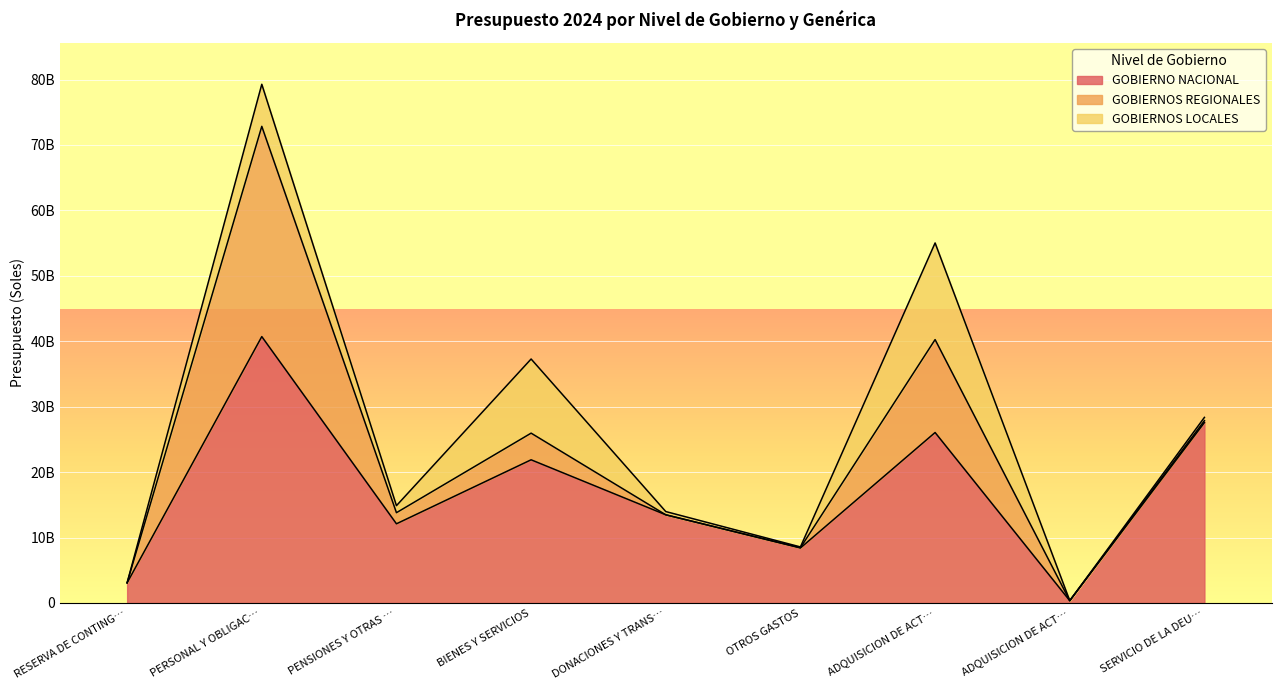

What is the spread (max minus min) of values at SERVICIO DE LA DEUDA PUBLICA?

27279749954